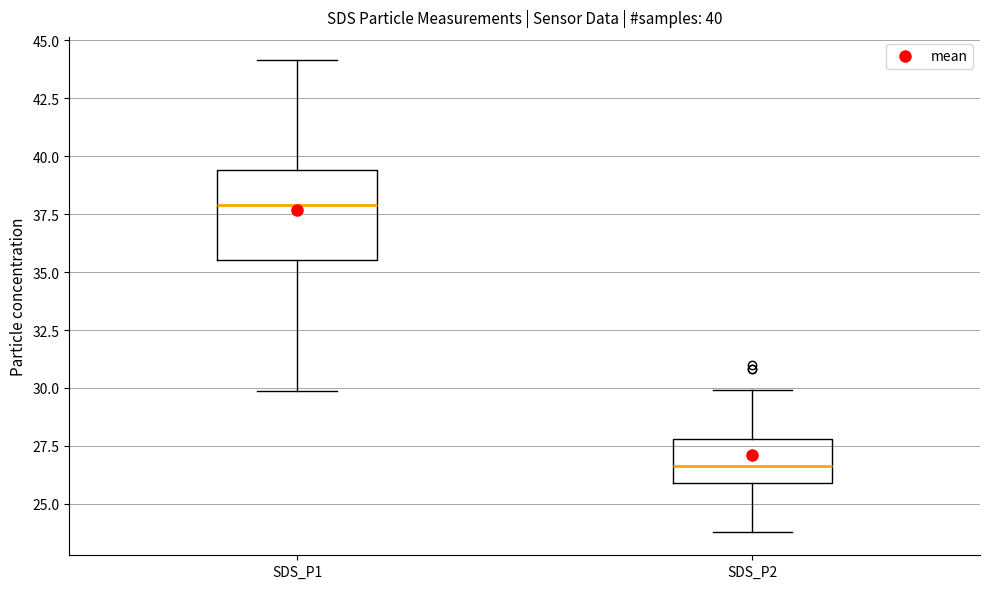

Which box is the tallest, from its lower edge to its upper edge?

SDS_P1